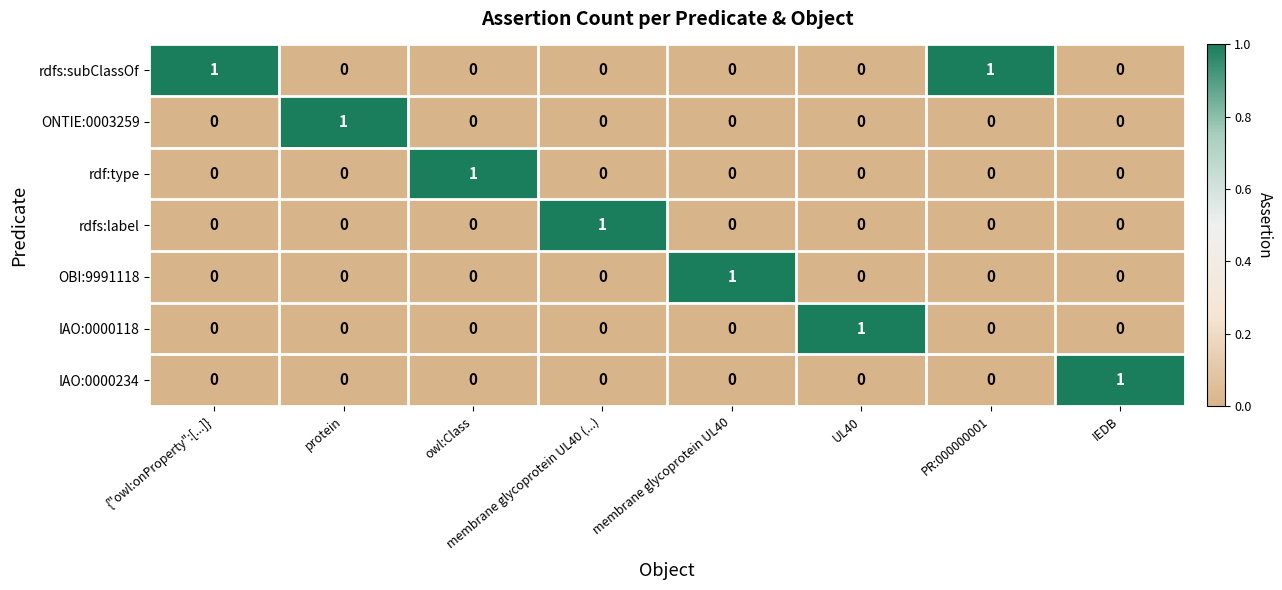

How many IAO:0000118 values are between 0 and 1?

8